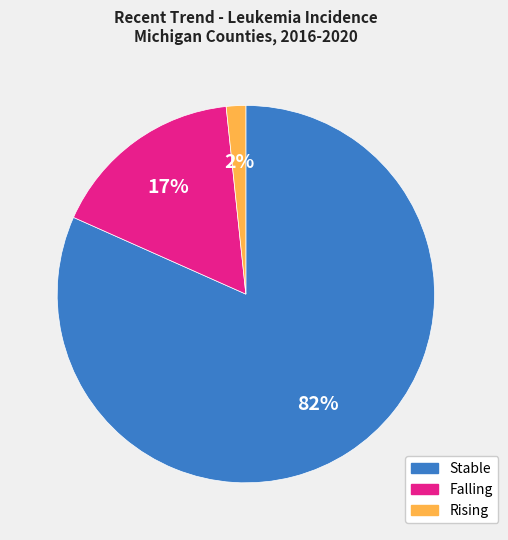

Does any single category account for the majority?

Yes